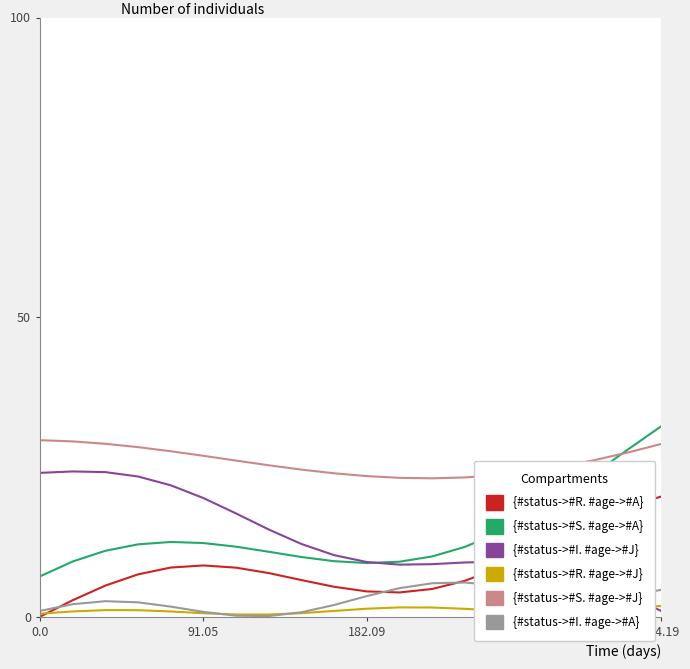

Does the chart have visible grid lines?

No